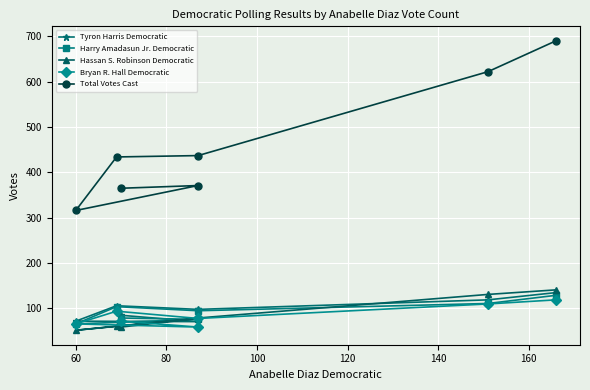

True or false: Harry Amadasun Jr. Democratic and Bryan R. Hall Democratic cross at least once.

False